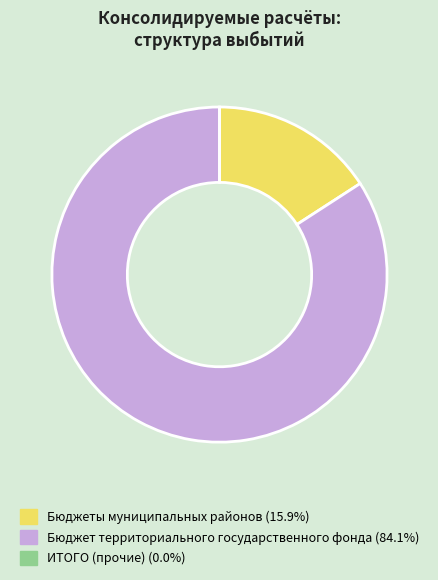

Is there any slice that represents more than half of the pie?

Yes